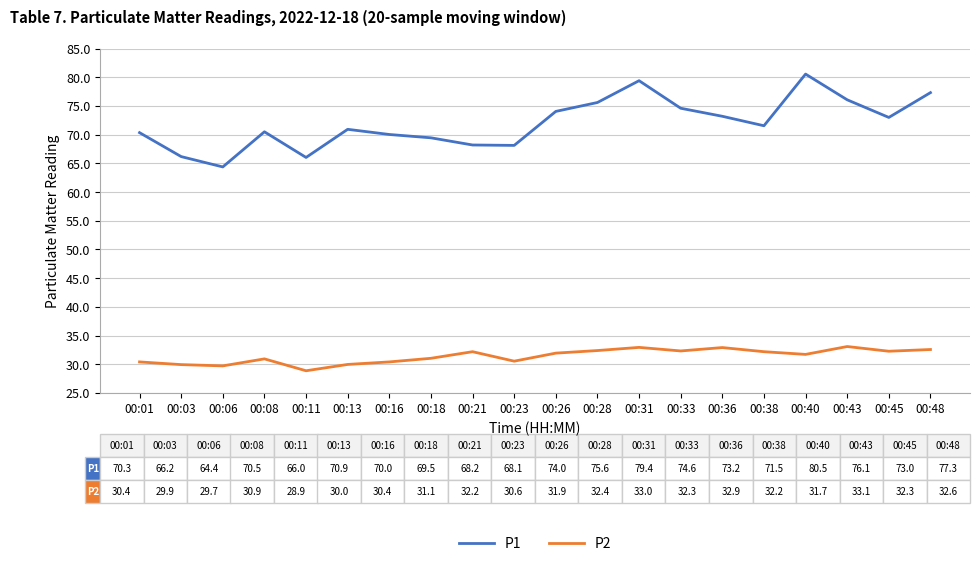

What is the spread (max minus min) of values at 00:16?

39.6